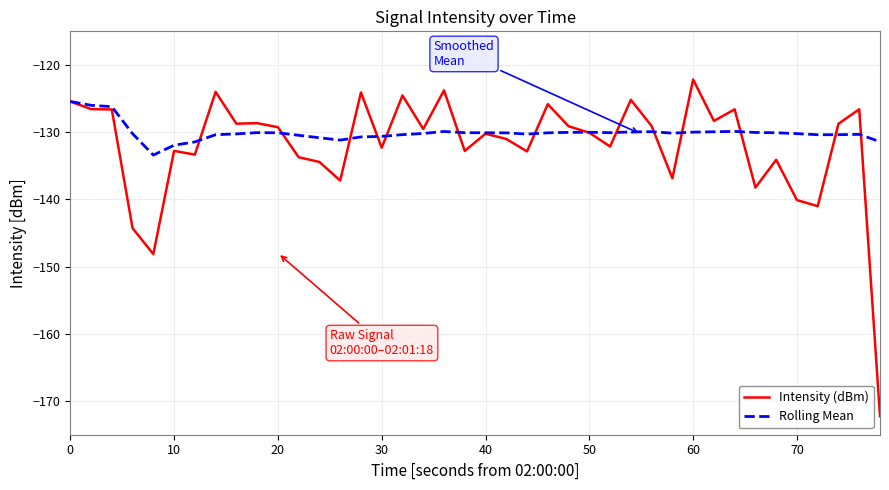

Which series has the largest range (max minus min)?

Intensity (dBm)